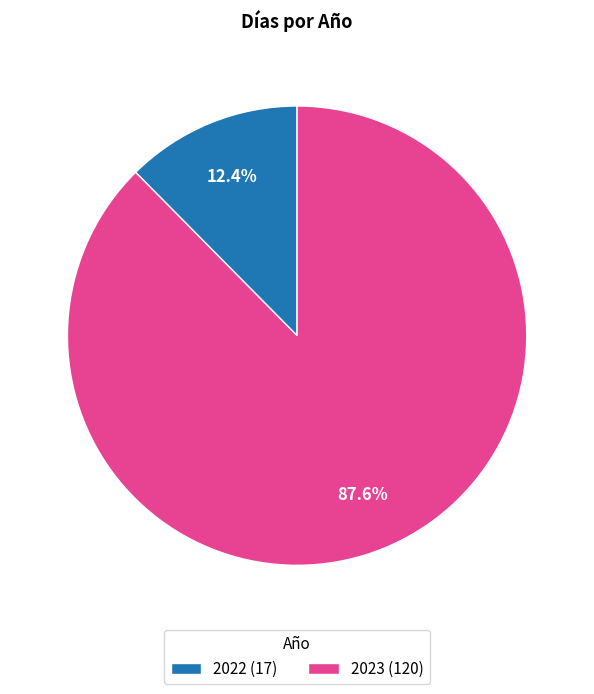

Is it true that 2022 is 23% of the pie?

False